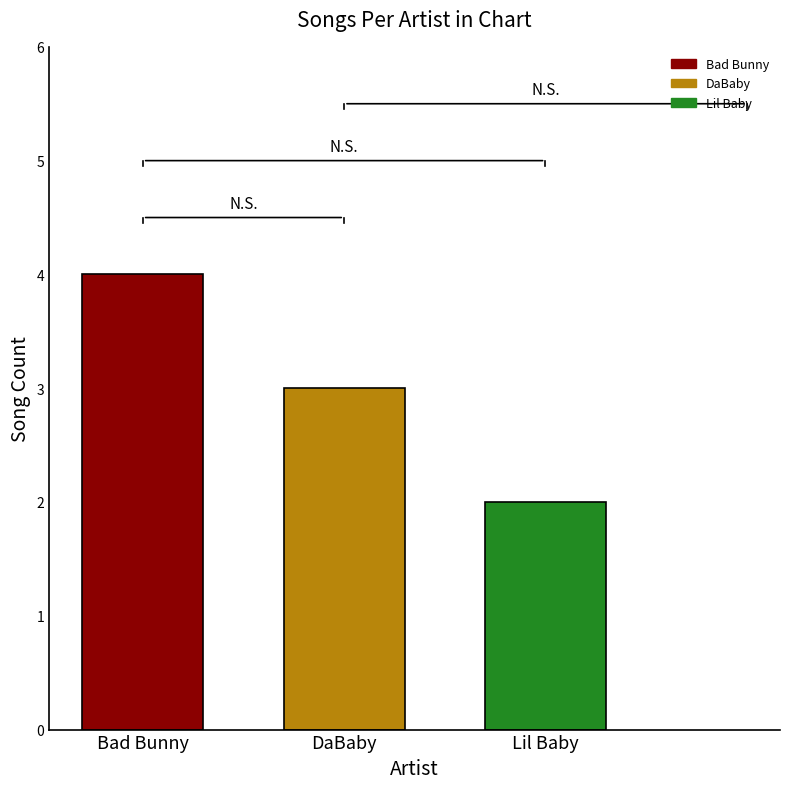

List the labels in order of value, smallest first.

Lil Baby, DaBaby, Bad Bunny